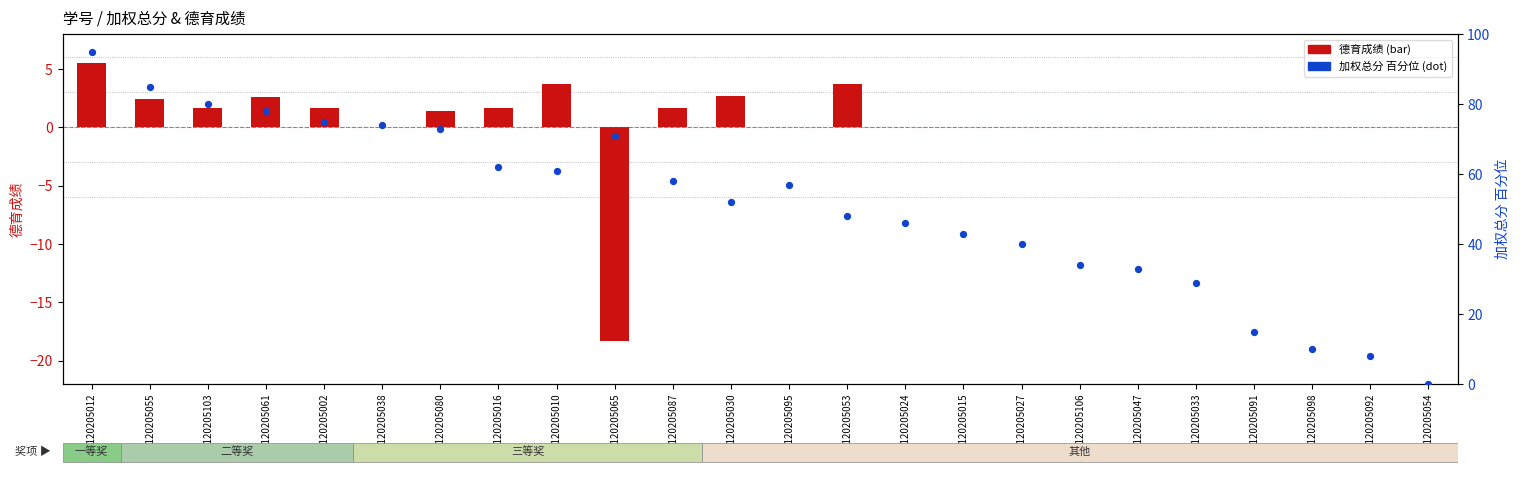

At which category is the sum across all series the highest?

1120205012